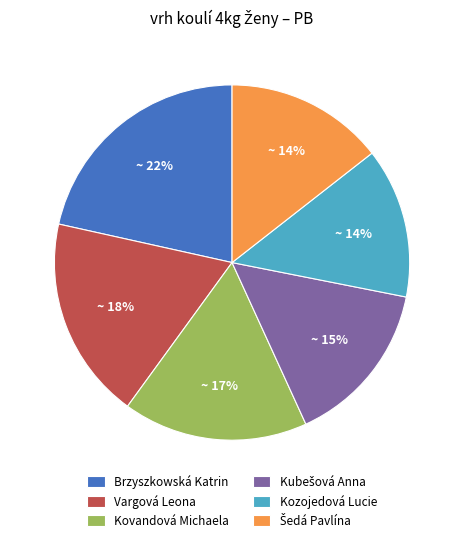

To the nearest percent, what is the difference between the largest and smallest slice percentages?

8%